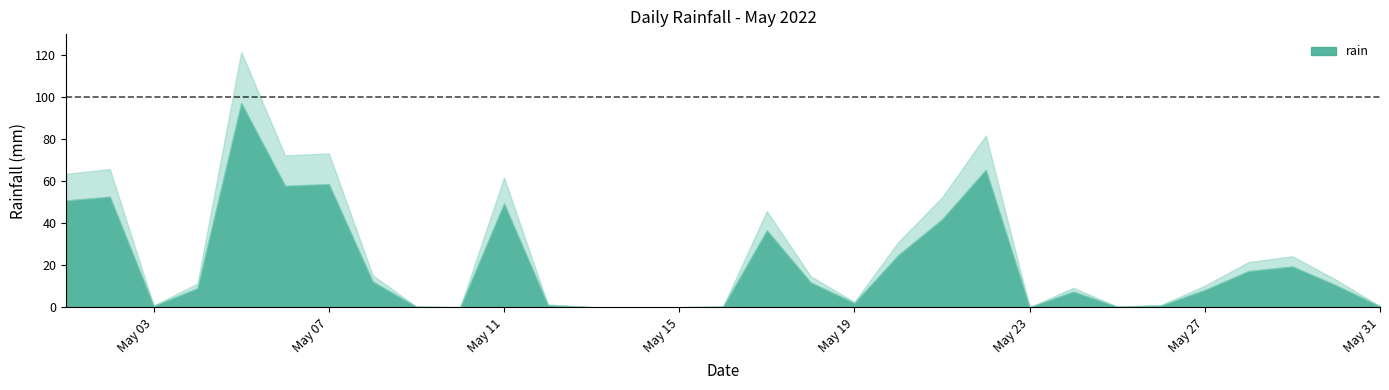

Where is the first local minimum?

2022-05-03